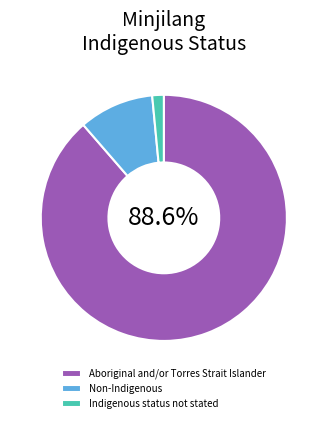

Is it true that Indigenous status not stated is 2% of the pie?

True